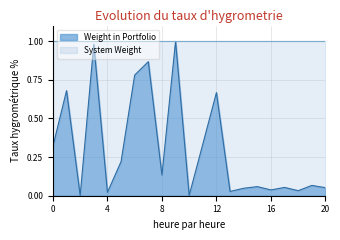

Reading left to right, list all the values displayed in this chart.

0.3	0.7	0.0	1.0	0.0	0.2	0.8	0.9	0.1	1.0	0.0	0.3	0.7	0.0	0.0	0.1	0.0	0.1	0.0	0.1	0.1